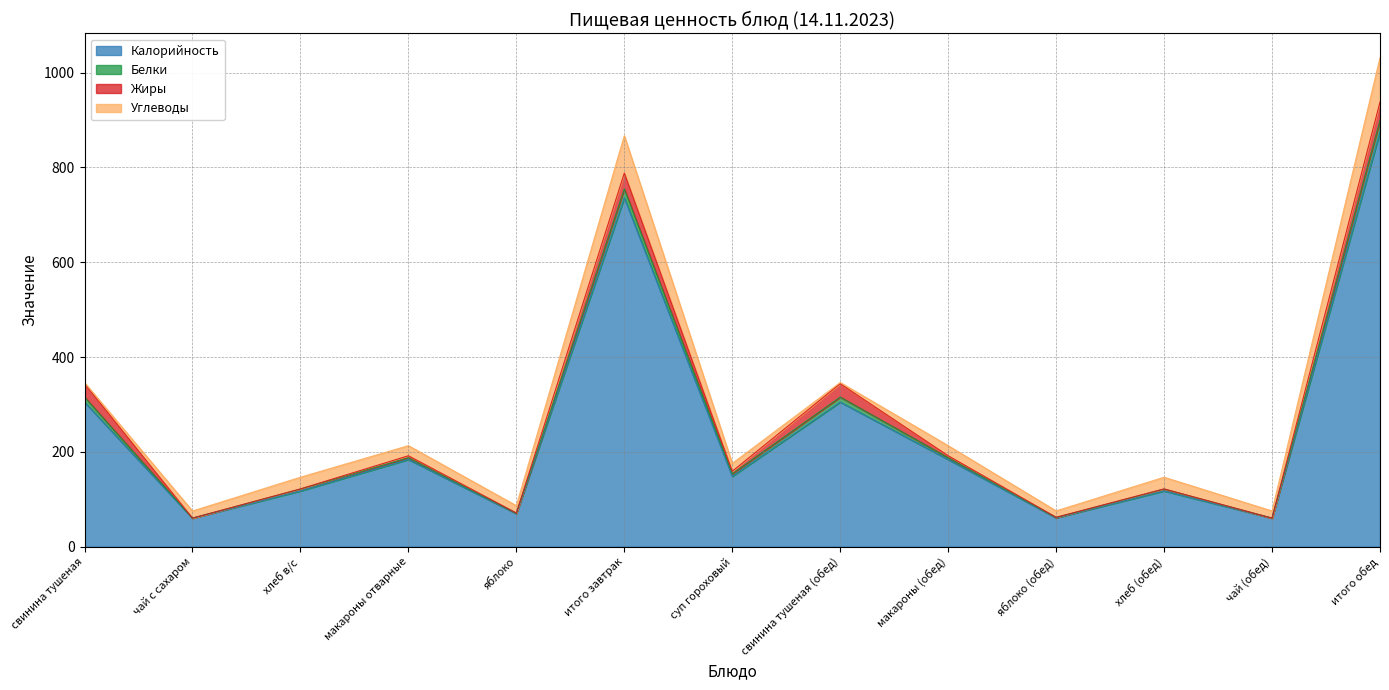

At which category does the chart reach its minimum across all series?

чай с сахаром